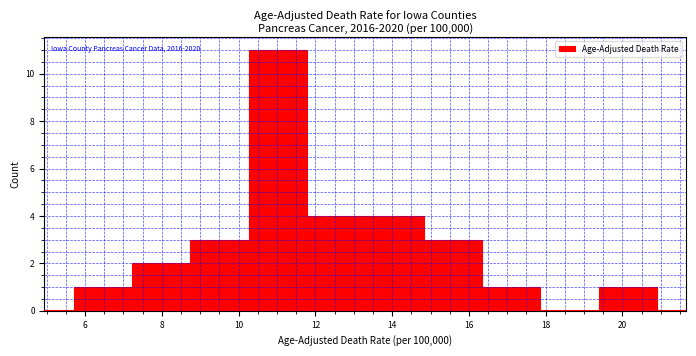

Which range on the x-axis has the tallest bar?

10.26 to 11.78